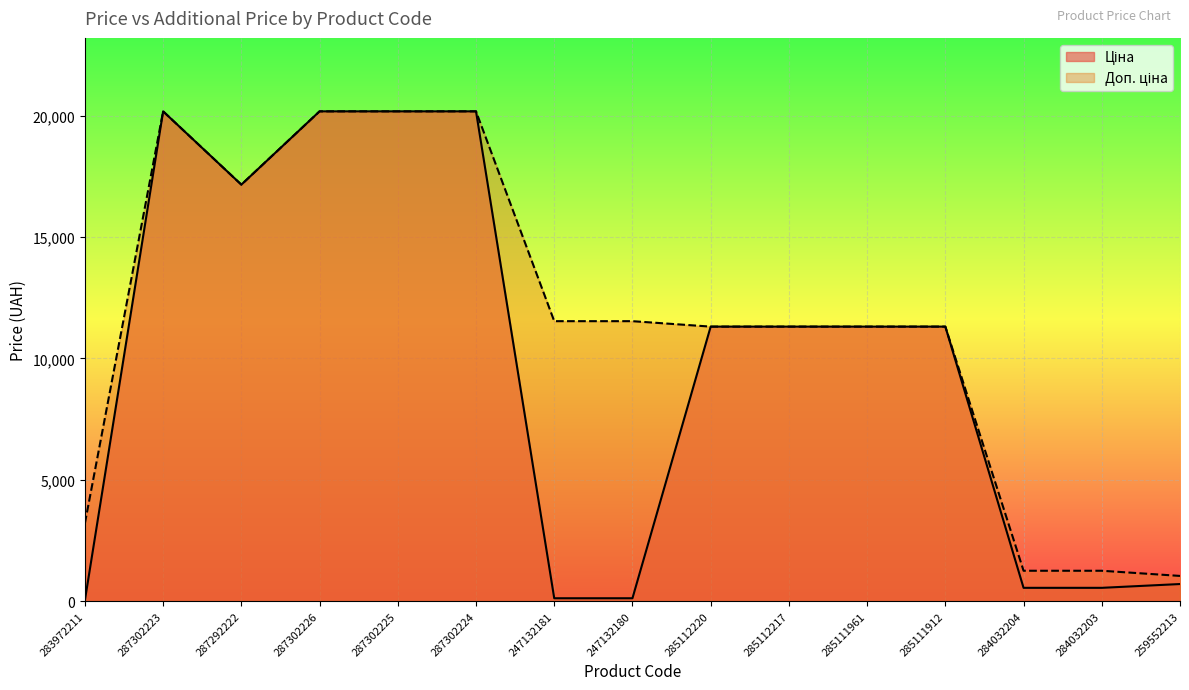

What is the lowest value of the Доп. ціна series?

1036.0